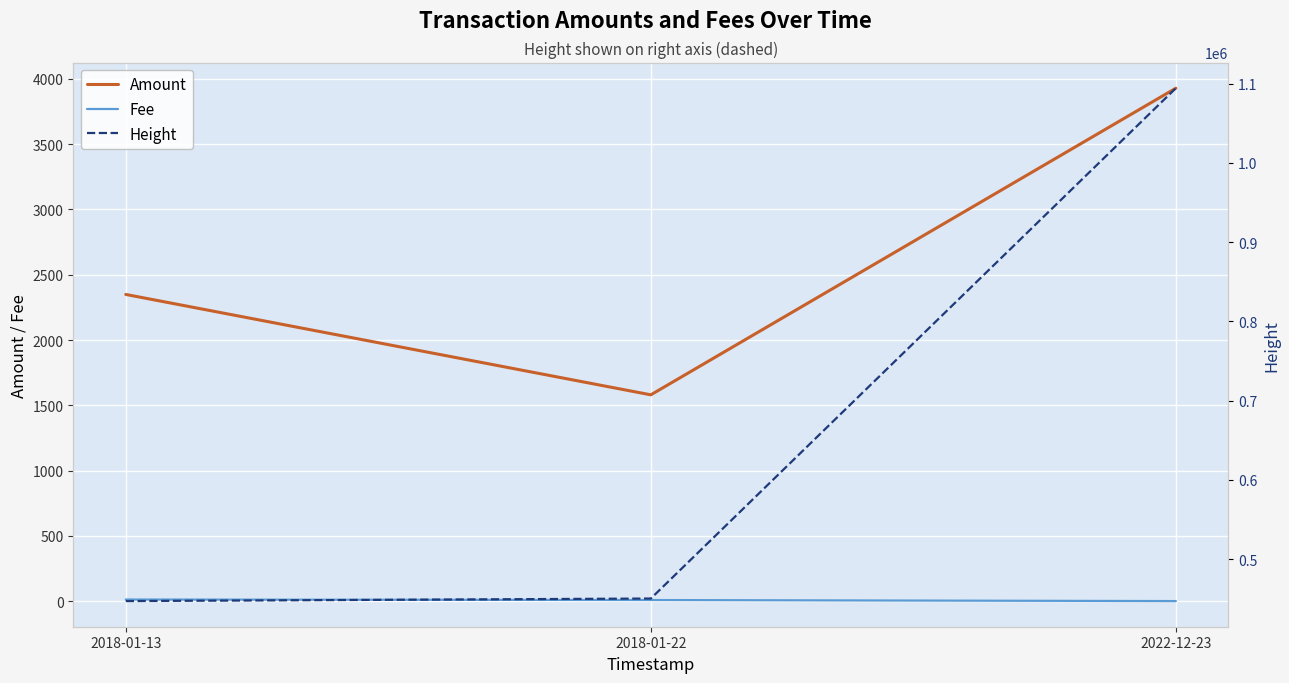

Reading left to right, list all the values displayed in this chart.

Amount: 2349.0	1580.0	3929.0
Fee: 12.0	8.0	0.0
Height: 447022.0	450226.0	1094201.0